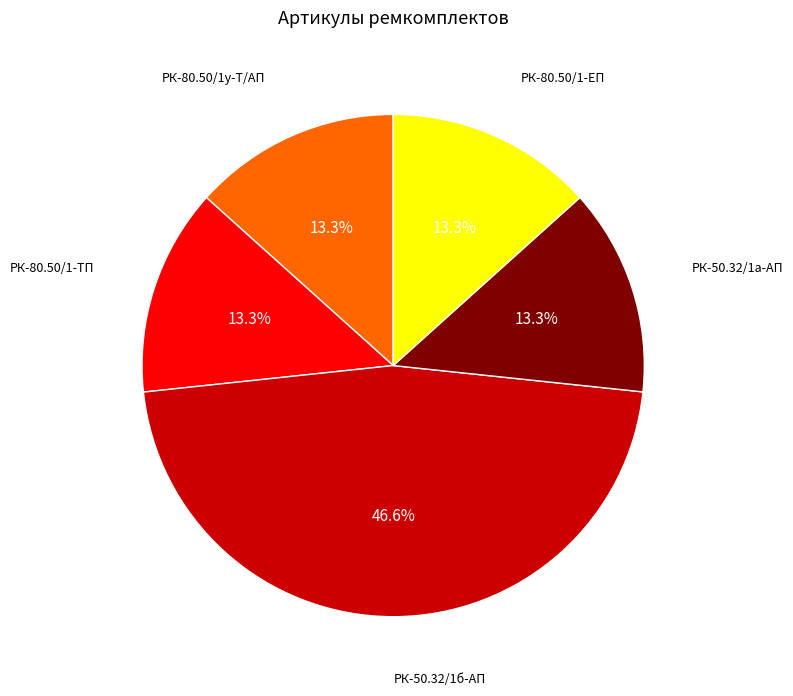

Does any single category account for the majority?

No